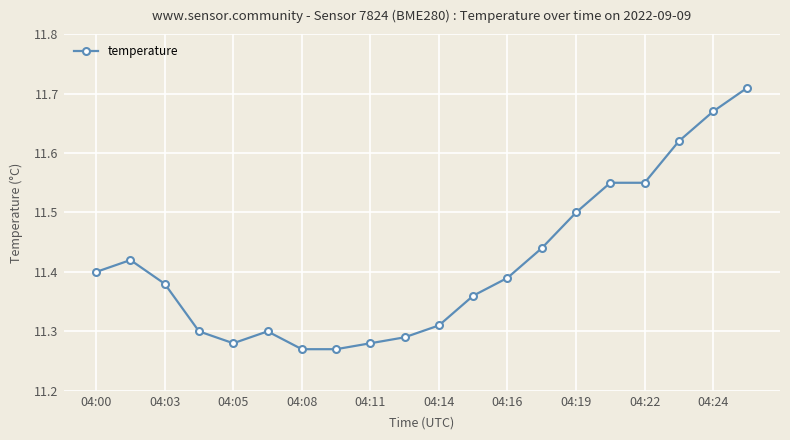

What is the difference between the maximum and second lowest values?

0.4